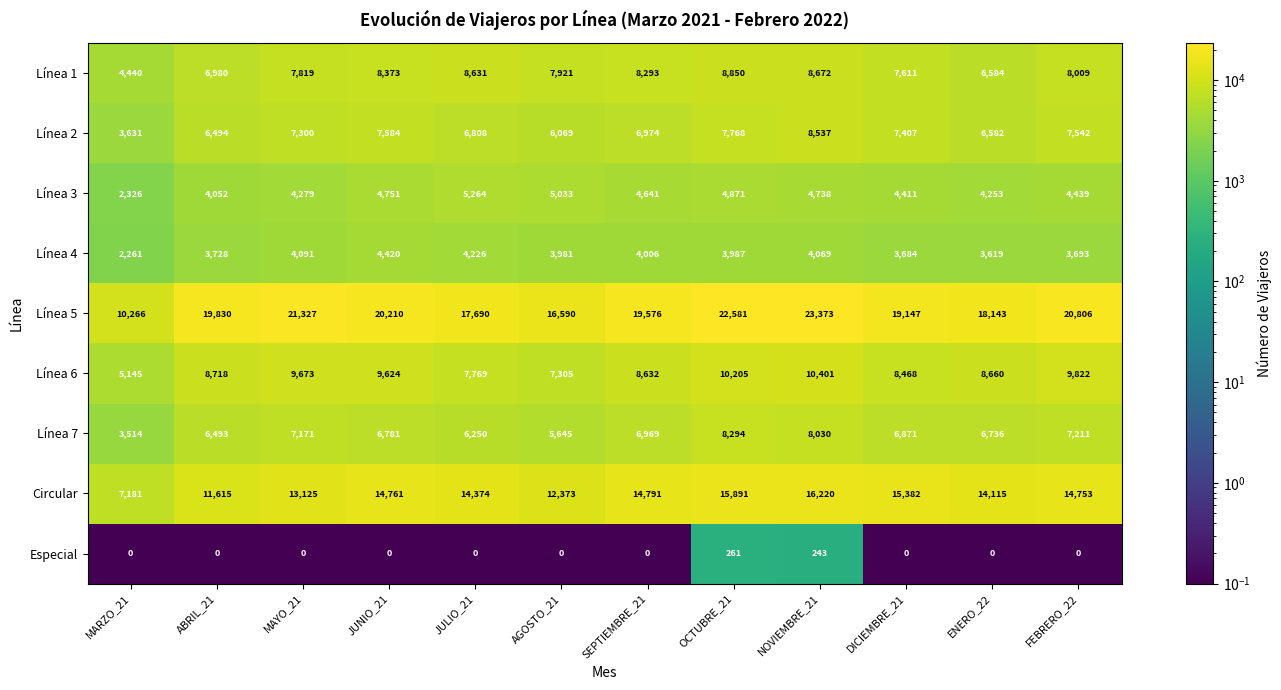

What is the difference between the Línea 2 values at AGOSTO_21 and ENERO_22?

513